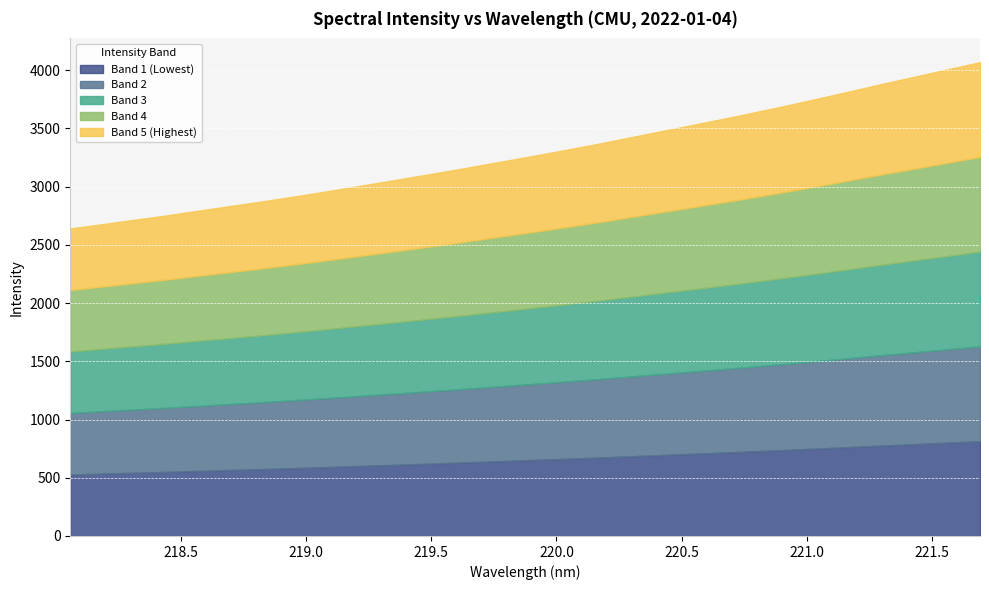

What is the label of the 10th point from the left?

219.7801